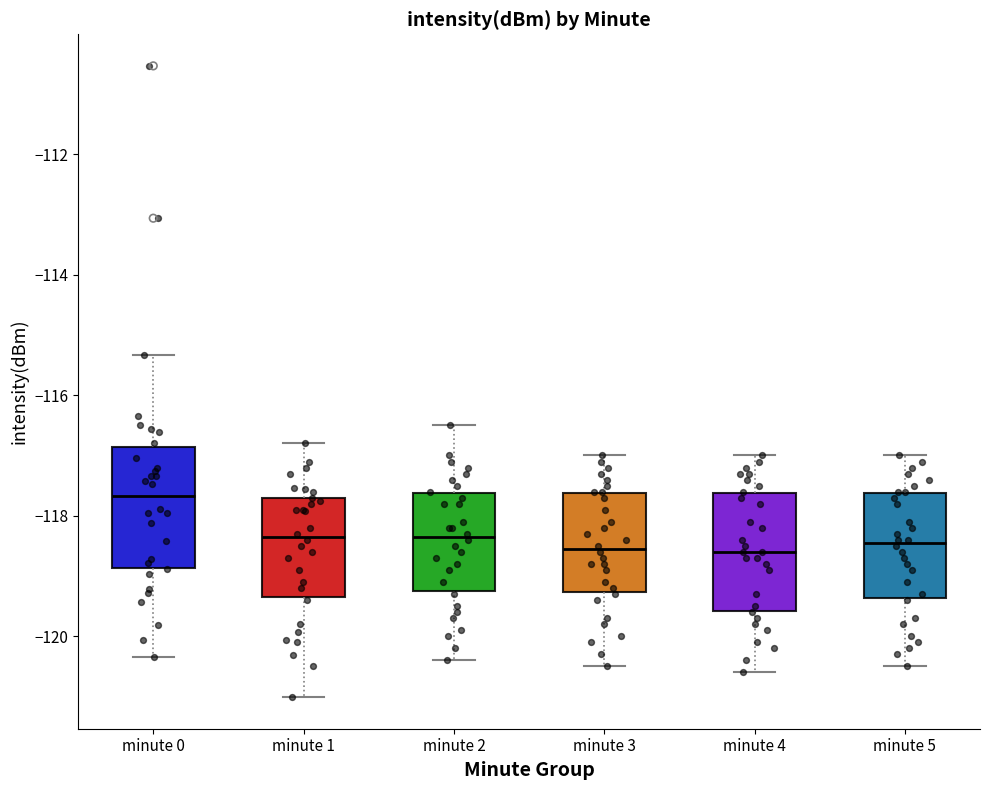

Which box's median line is the highest?

minute 0